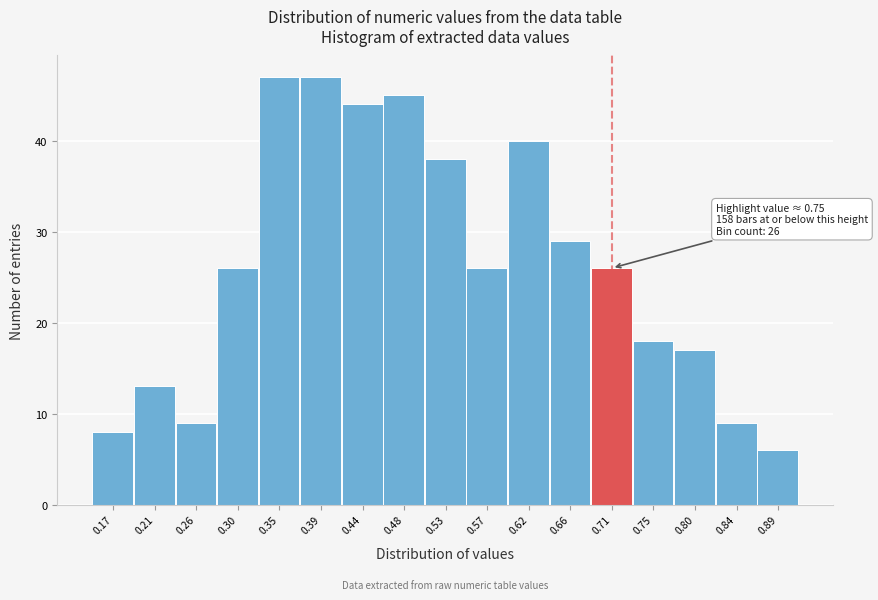

Reading left to right, list all the values displayed in this chart.

0.17=8	0.21=13	0.26=9	0.30=26	0.35=47	0.39=47	0.44=44	0.48=45	0.53=38	0.57=26	0.62=40	0.66=29	0.71=26	0.75=18	0.80=17	0.84=9	0.89=6